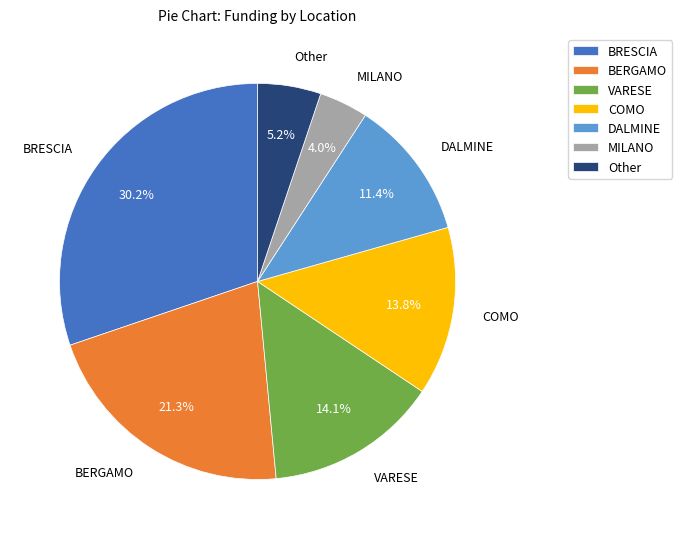

Which has a higher value, MILANO or DALMINE?

DALMINE